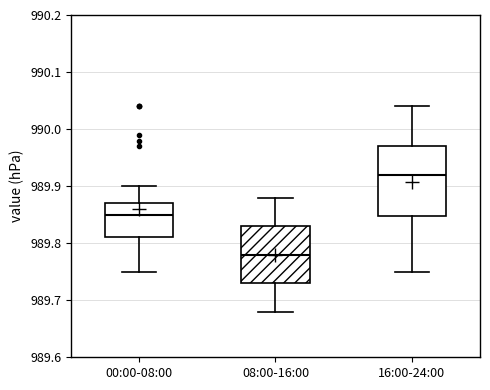

Which box's median line is the lowest?

08:00-16:00